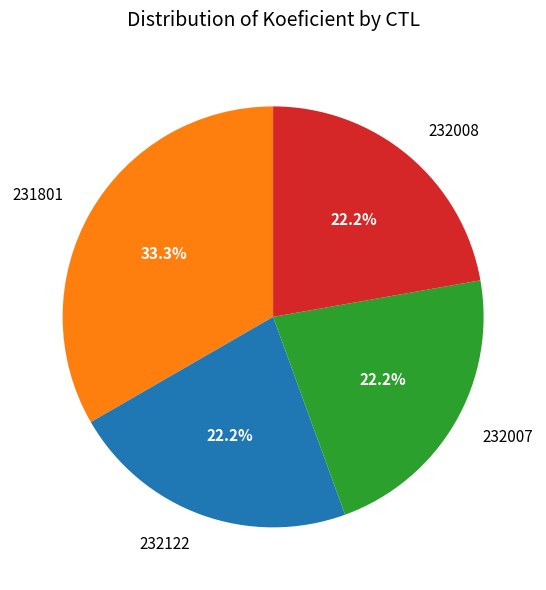

What portion of the pie excludes 231801?

66.7%